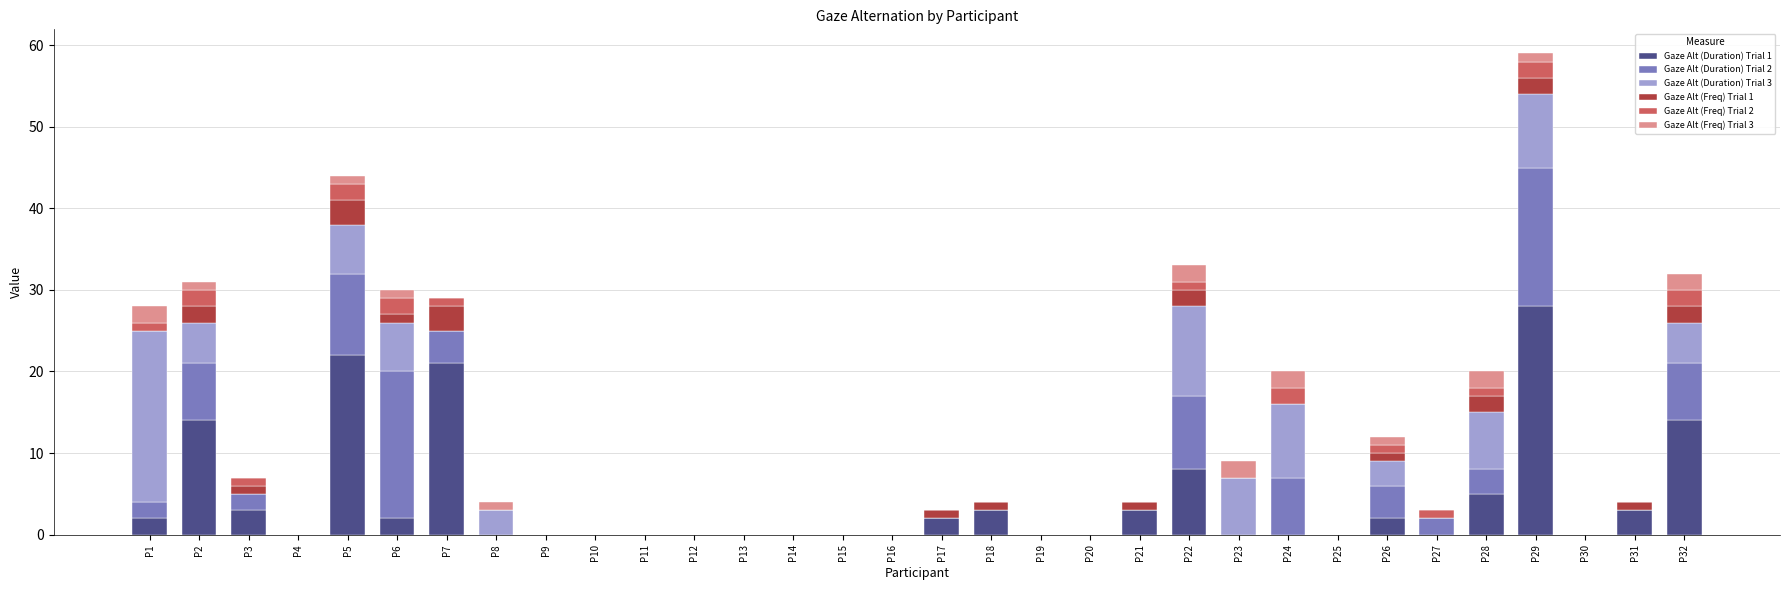

What is the sum of all Gaze Alt (Duration) Trial 1 values?

132